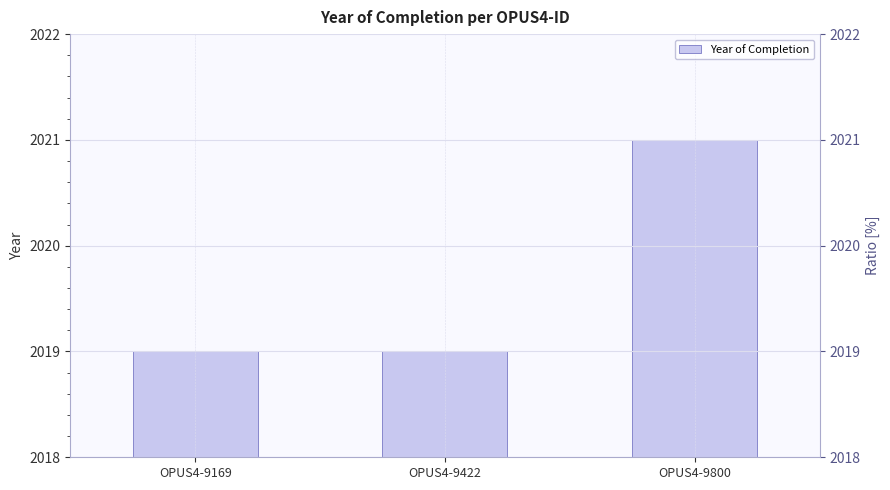

What is the approximate value at OPUS4-9169?

2019